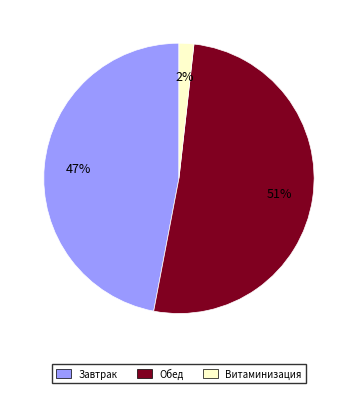

Is Витаминизация the majority of the pie?

No